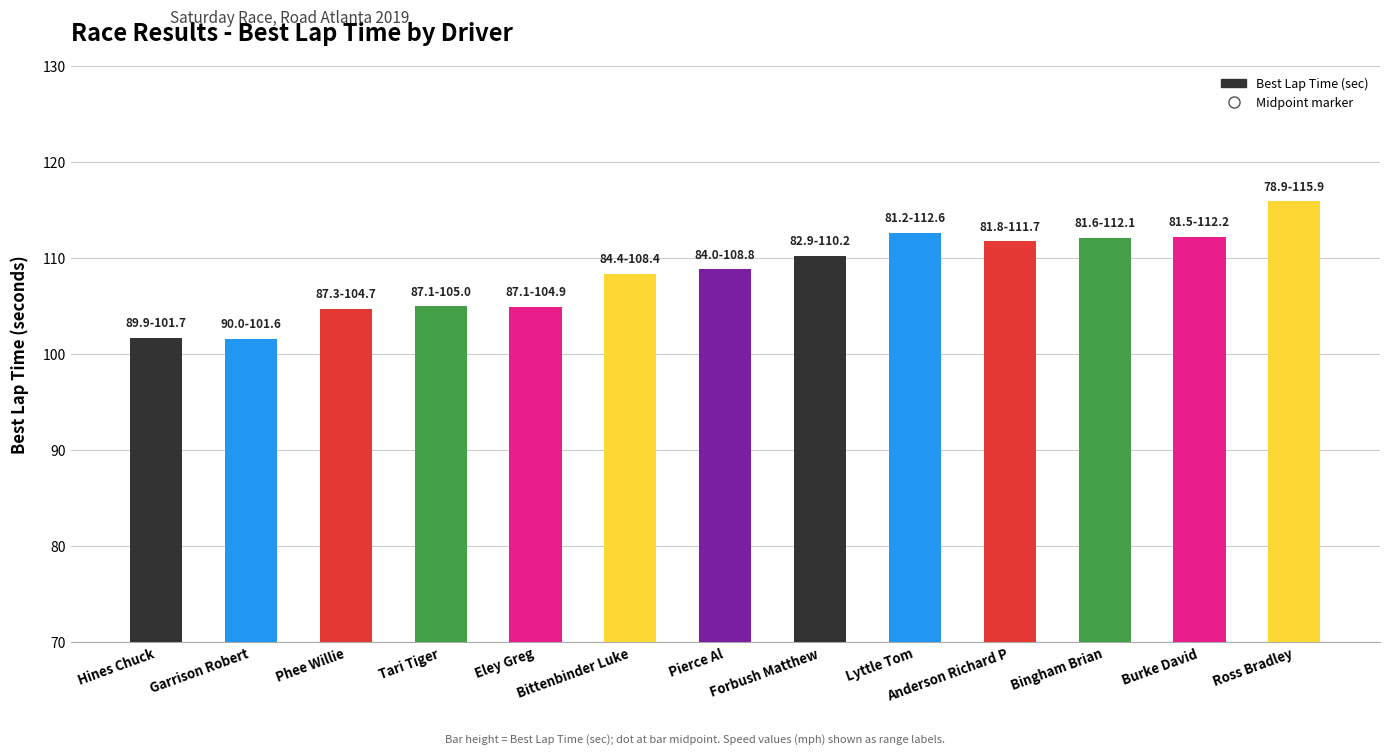

What is the approximate value at Forbush Matthew?

110.2